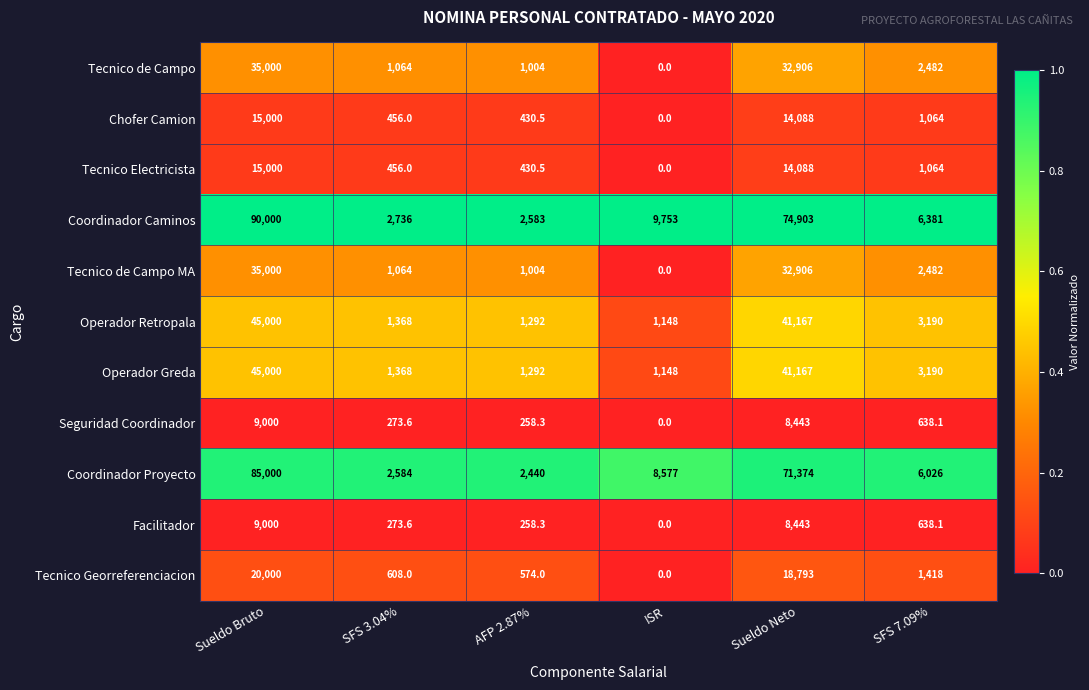

At how many categories does at least one series exceed 0?

6